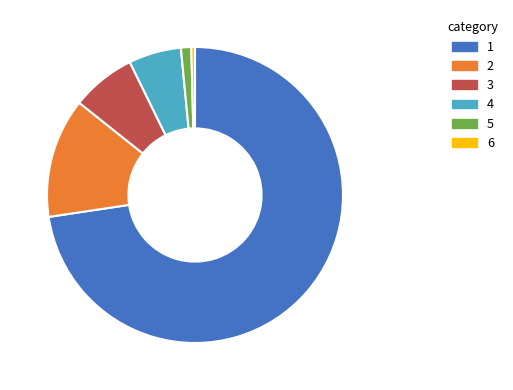

True or false: 3 accounts for 7% of the total.

True